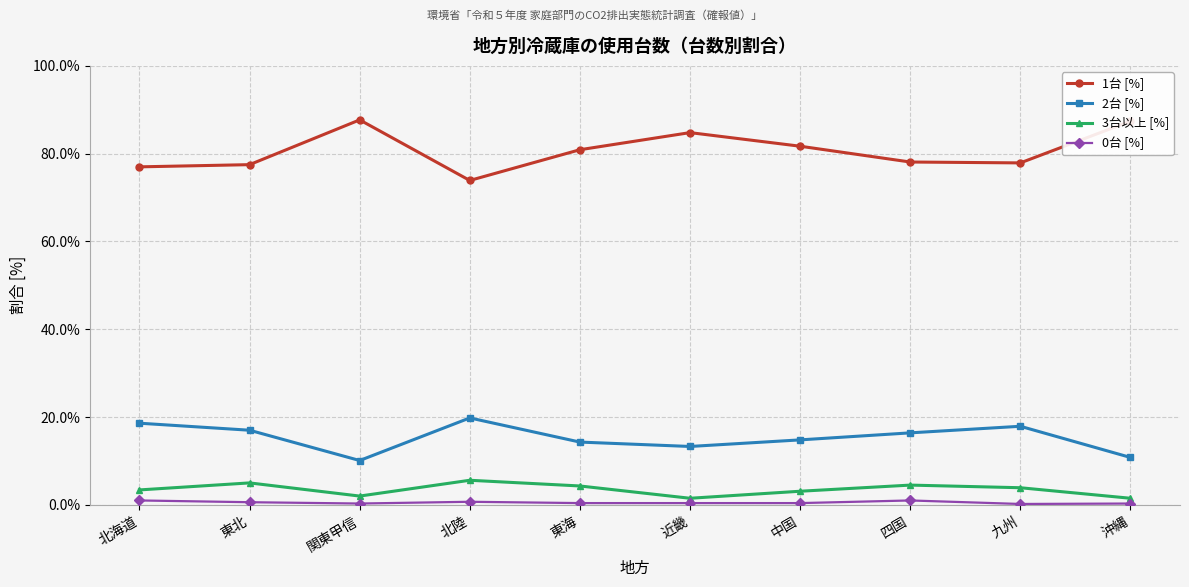

Which series has the widest spread of values?

1台 [%]